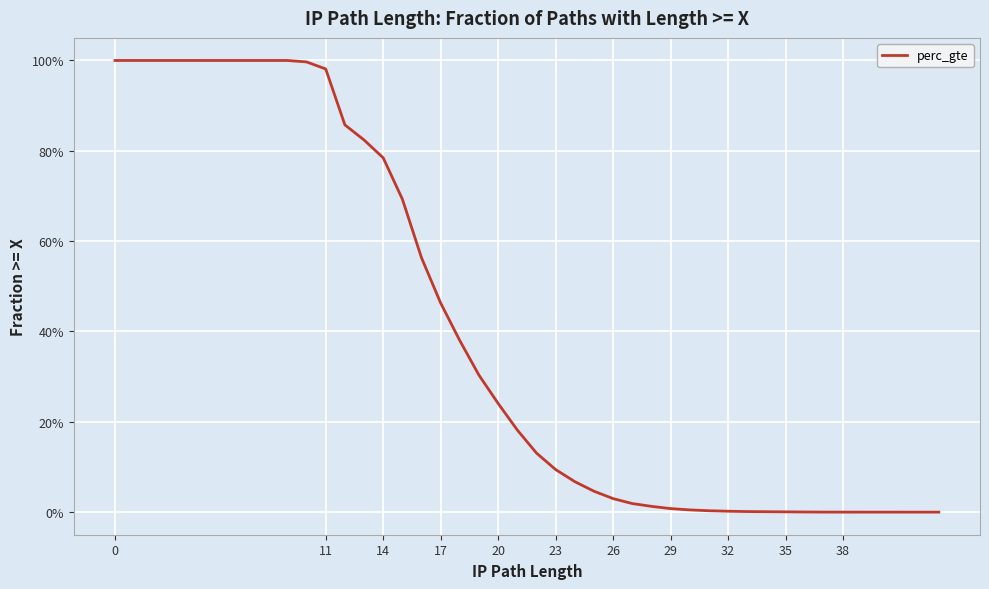

Reading right to left, what are all the values shown in this chart?

0.0	0.0	0.0	0.0	0.0	0.0	0.0	0.0	0.0	0.0	0.0	0.0	0.0	0.0	0.0	0.0	0.1	0.1	0.1	0.2	0.2	0.3	0.4	0.5	0.6	0.7	0.8	0.8	0.9	1.0	1.0	1.0	1.0